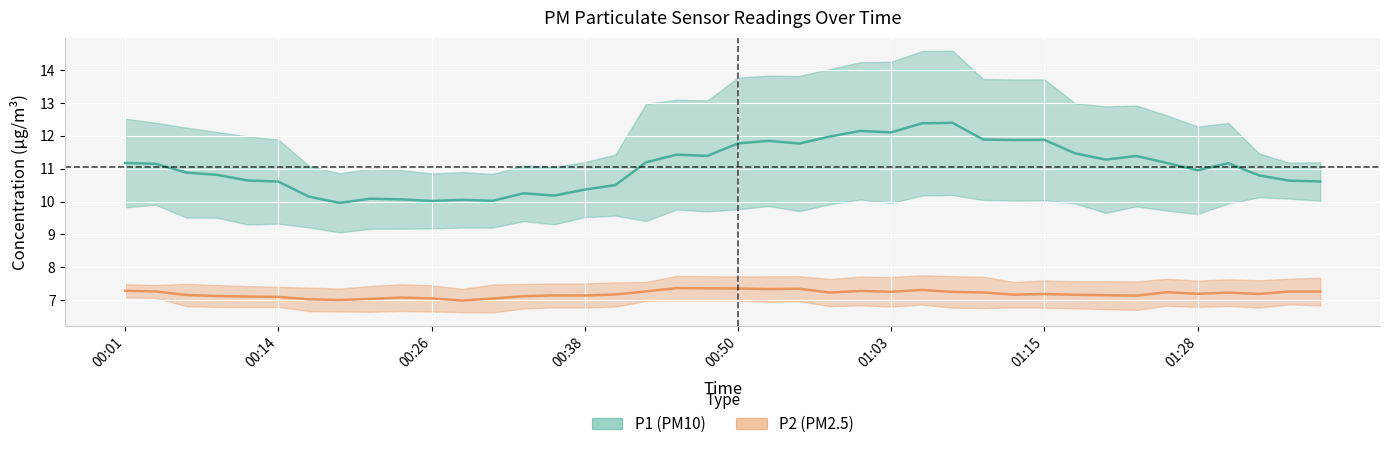

How many lines are shown in the chart?

2